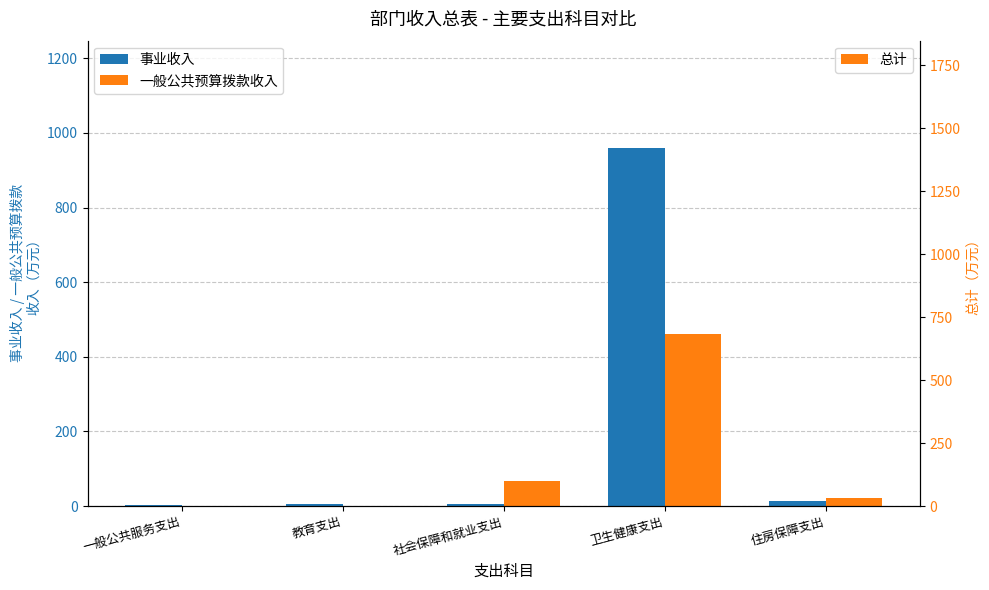

Reading left to right, transcribe all the data shown in this chart.

事业收入: 3.4	4.2	4.5	959.4	13.6
一般公共预算拨款收入: 0.0	0.0	67.9	462.4	20.4